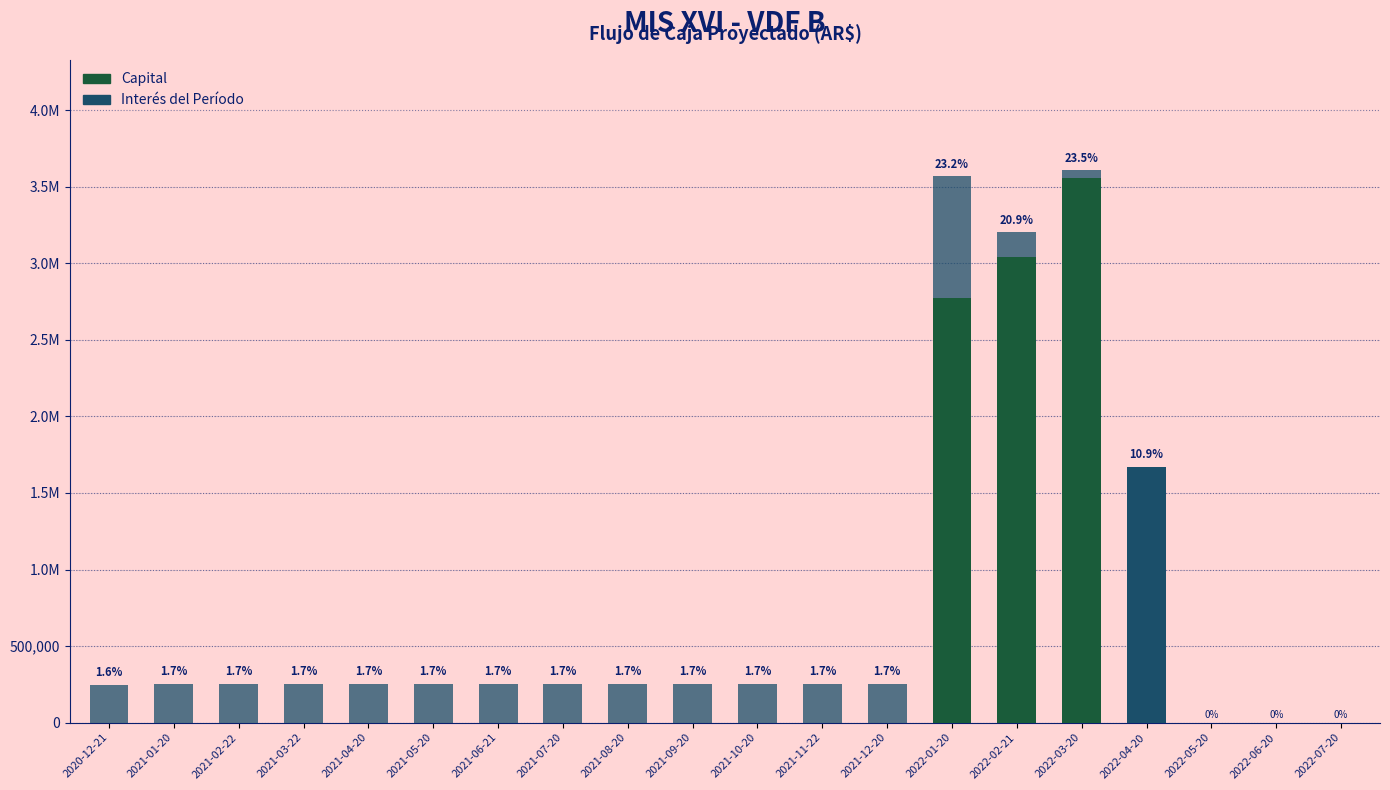

Is it true that Capital equals -2150695.6 at 2021-11-22?

False